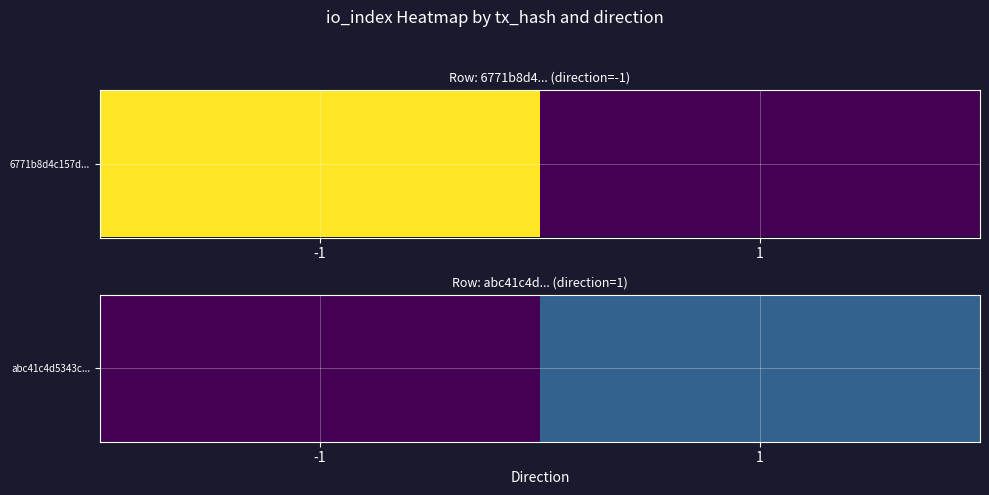

True or false: the data shows 6 at -1.

False